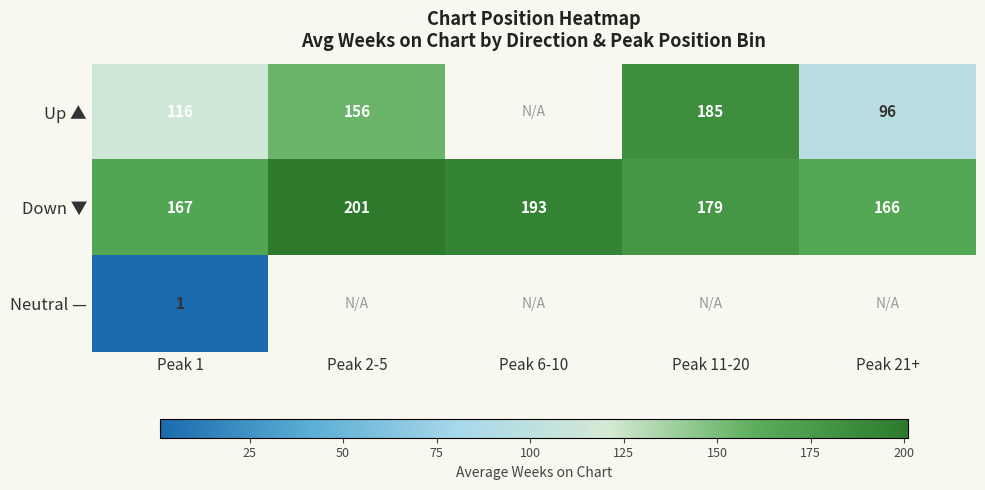

The value of Neutral — at Peak 1 is 1.0. True or false?

True